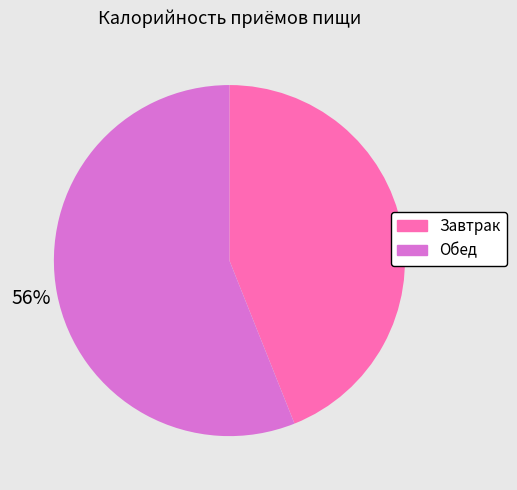

Count the number of slices in the pie.

2